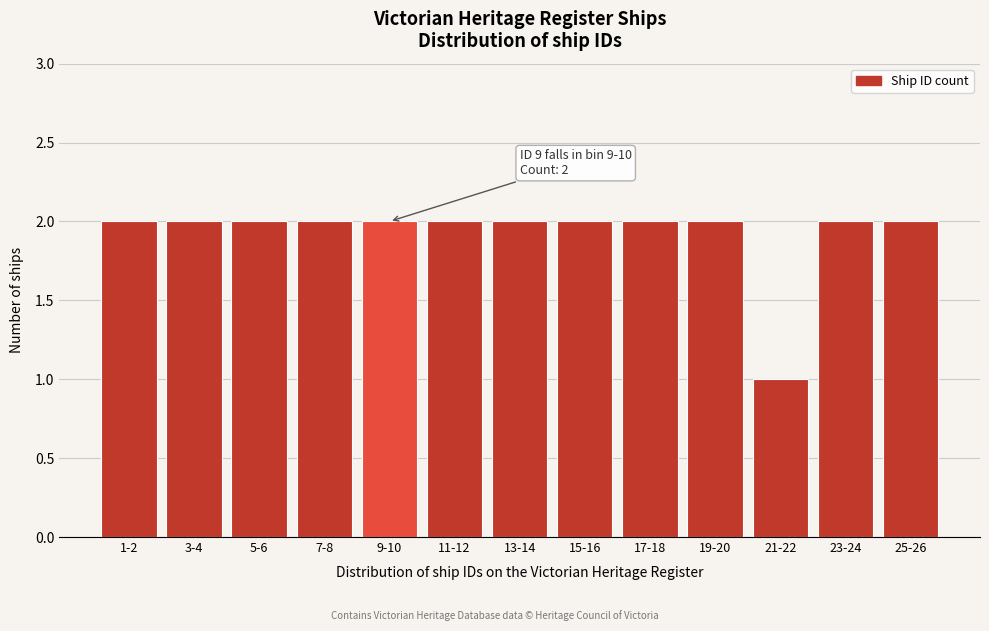

Reading left to right, extract all data points from this chart.

2	2	2	2	2	2	2	2	2	2	1	2	2